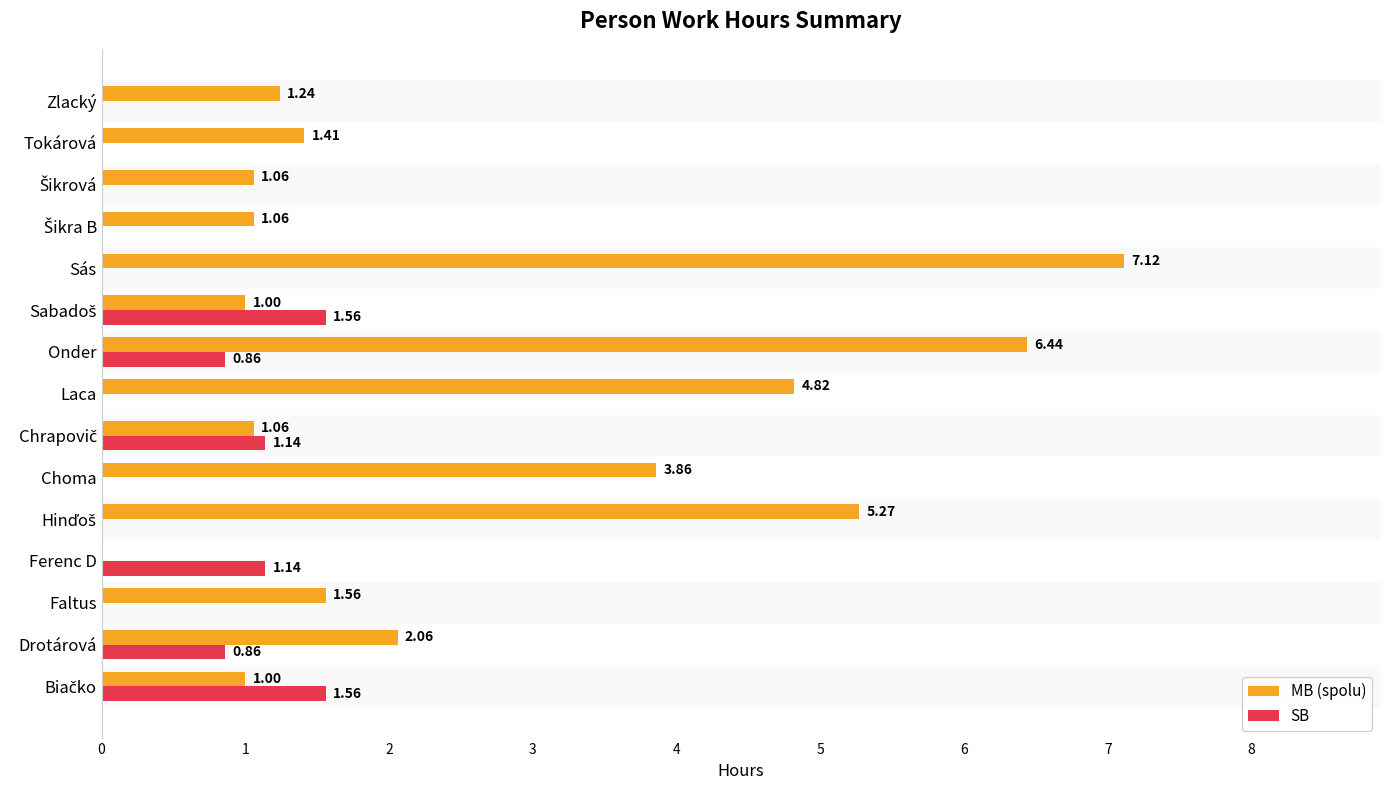

At which label is MB (spolu) closest to 3?

Choma